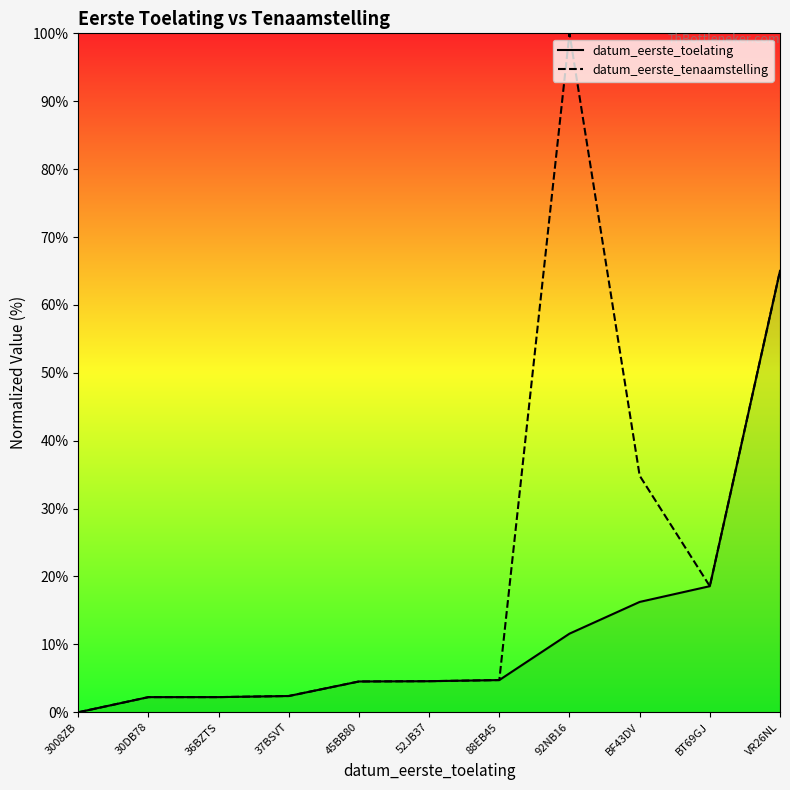

The value of datum_eerste_toelating at 37BSVT is 1.6. True or false?

False